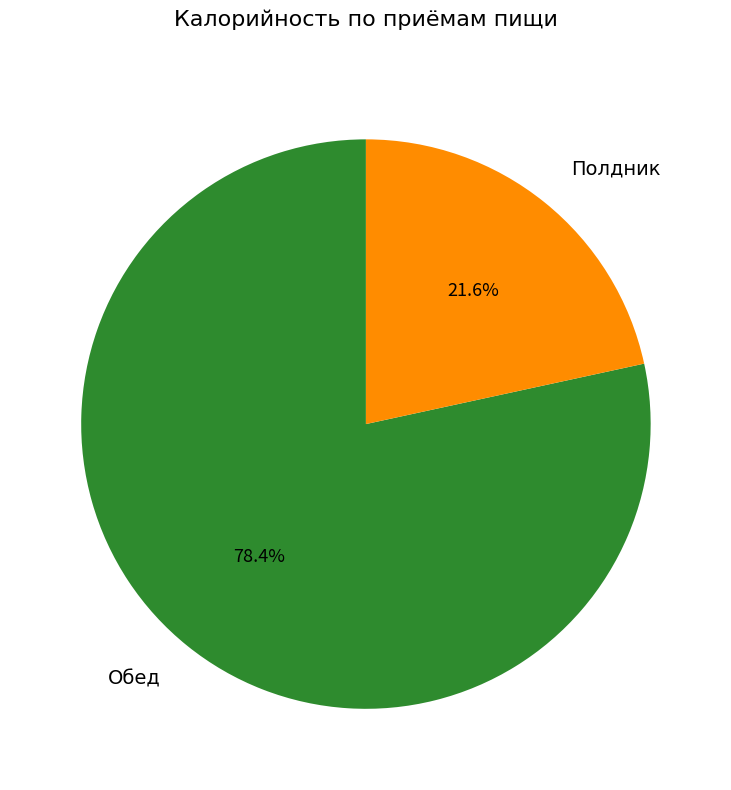

Which has a higher value, Полдник or Обед?

Обед